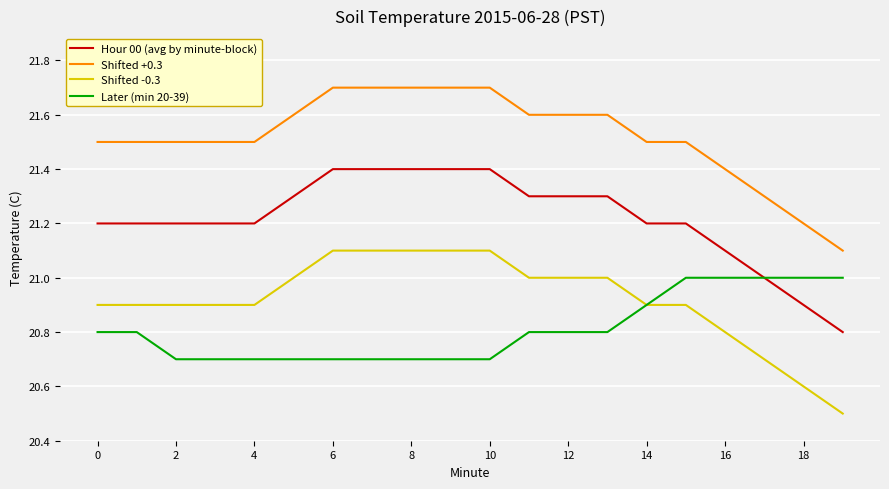

Which series has the largest total across all categories?

Shifted +0.3